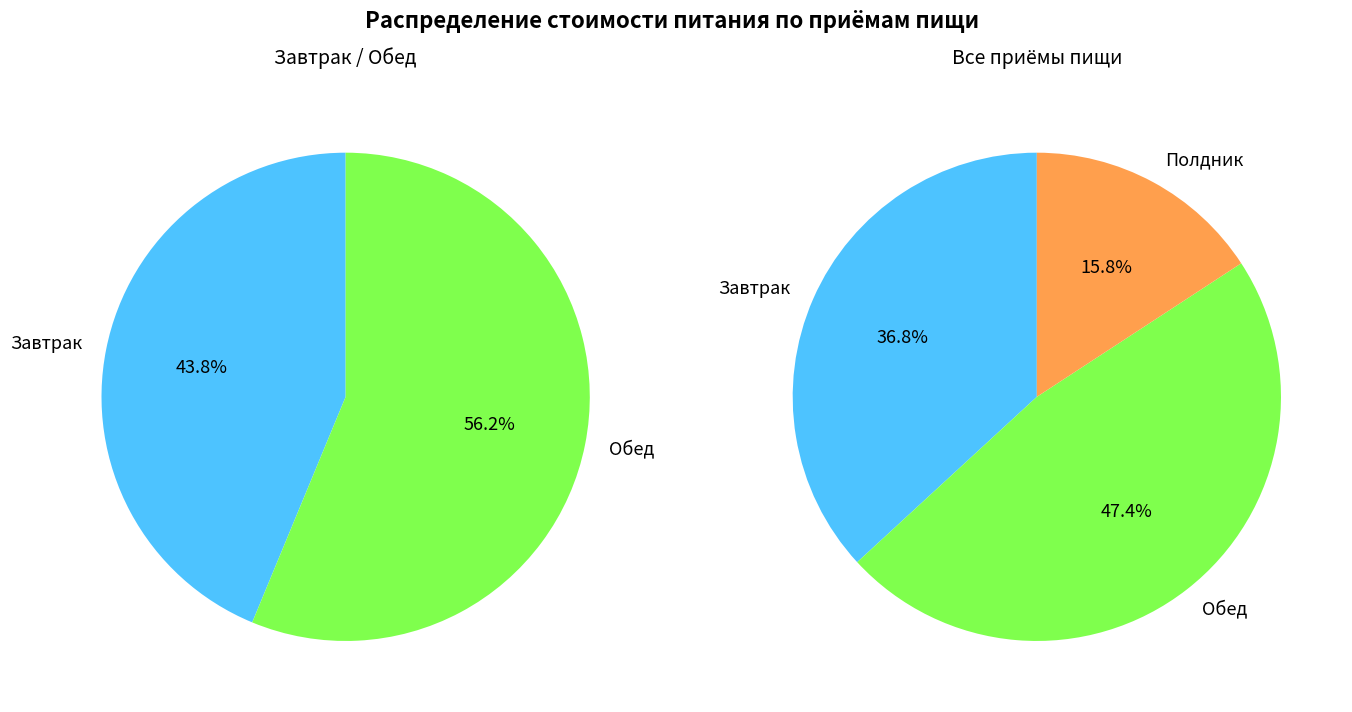

To the nearest percent, what is the difference between the largest and smallest slice percentages?

32%